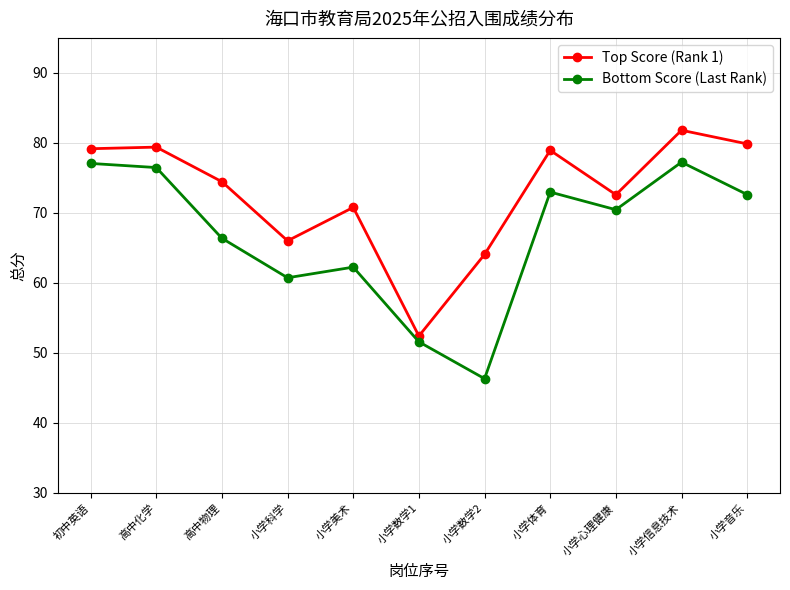

How many values in the Top Score (Rank 1) series are below 74?

5